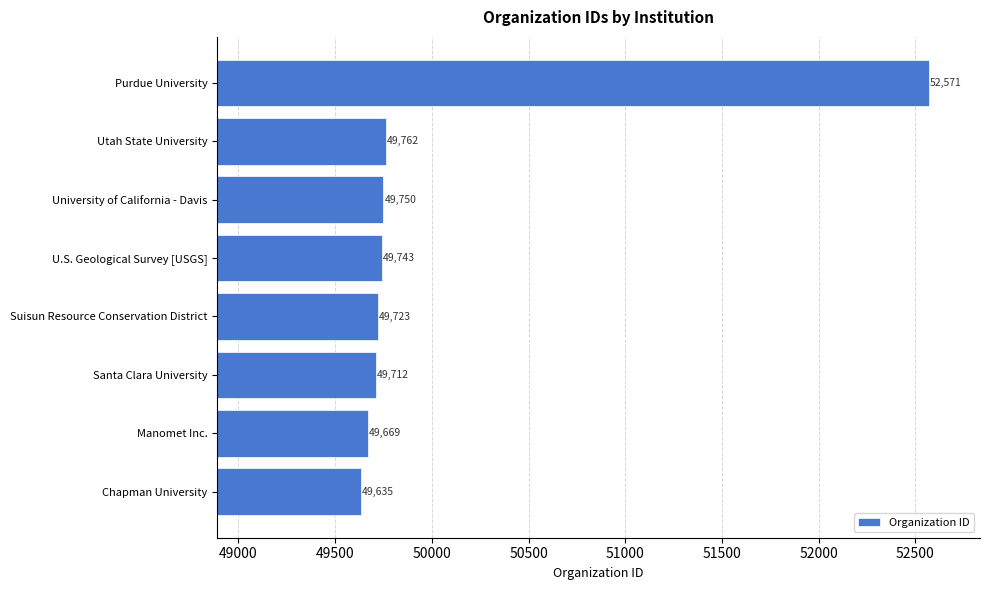

Reading bottom to top, extract all data points from this chart.

Chapman University=49635	Manomet Inc.=49669	Santa Clara University=49712	Suisun Resource Conservation District=49723	U.S. Geological Survey [USGS]=49743	University of California - Davis=49750	Utah State University=49762	Purdue University=52571